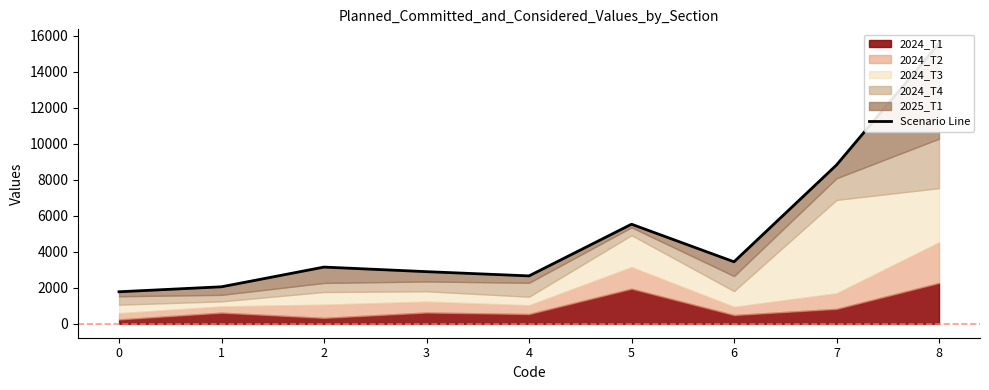

List the labels in order of value, smallest first.

0, 1, 4, 3, 2, 6, 5, 7, 8